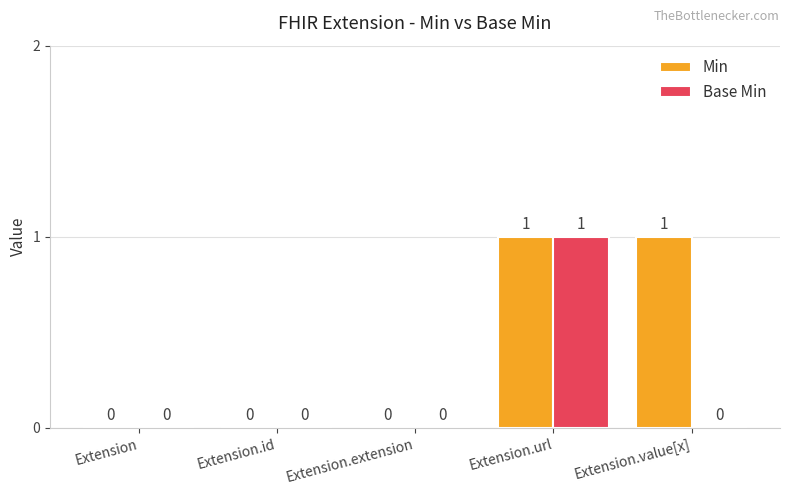

How many Min values are between 0 and 1?

5